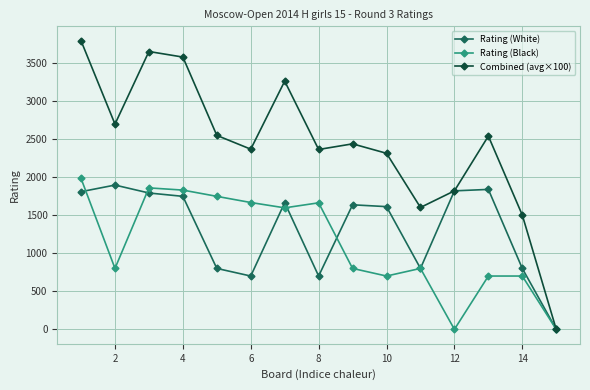

Which series has the largest total across all categories?

Combined (avg×100)